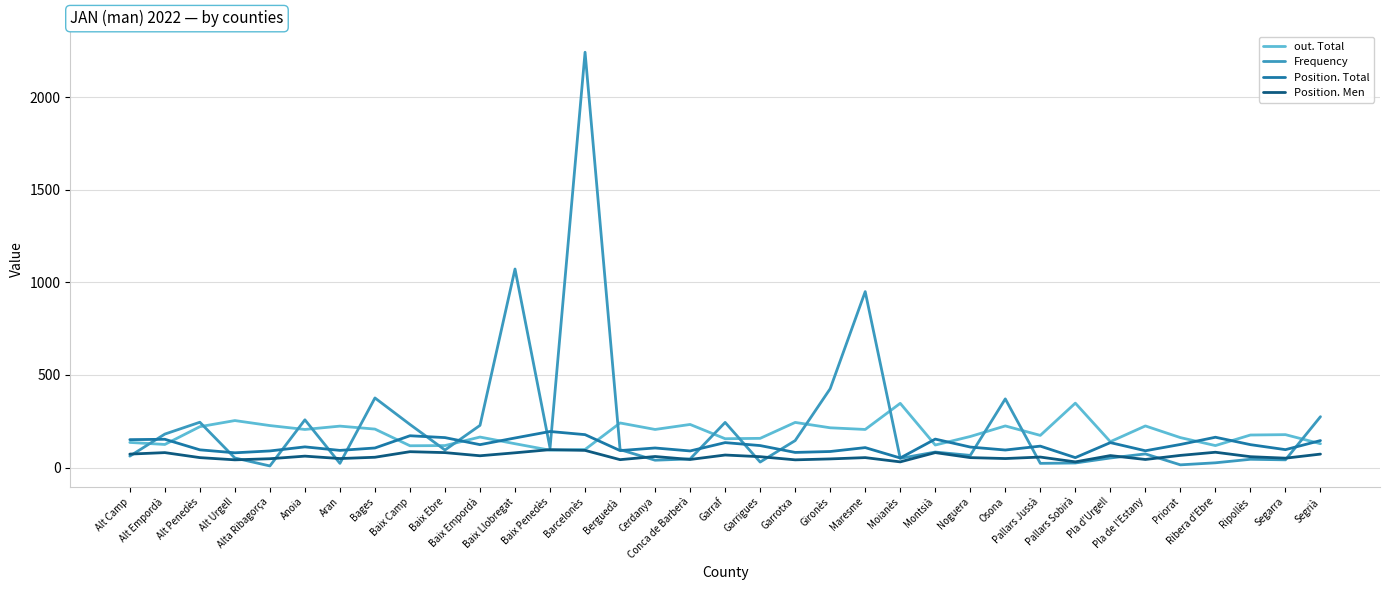

Between which two adjacent categories do out. Total and Frequency first intersect?

Alt Camp and Alt Empordà